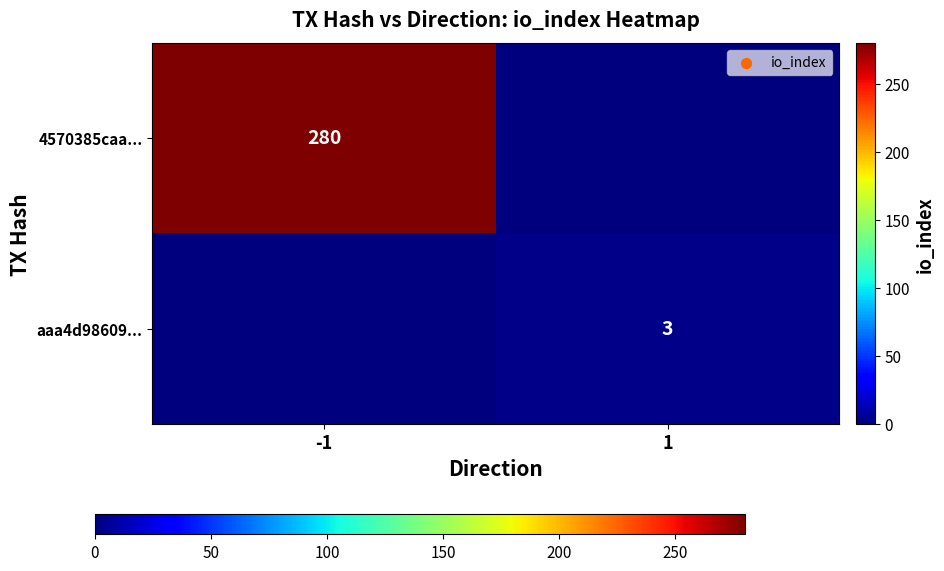

Is it true that 4570385caa... equals 280 at -1?

True